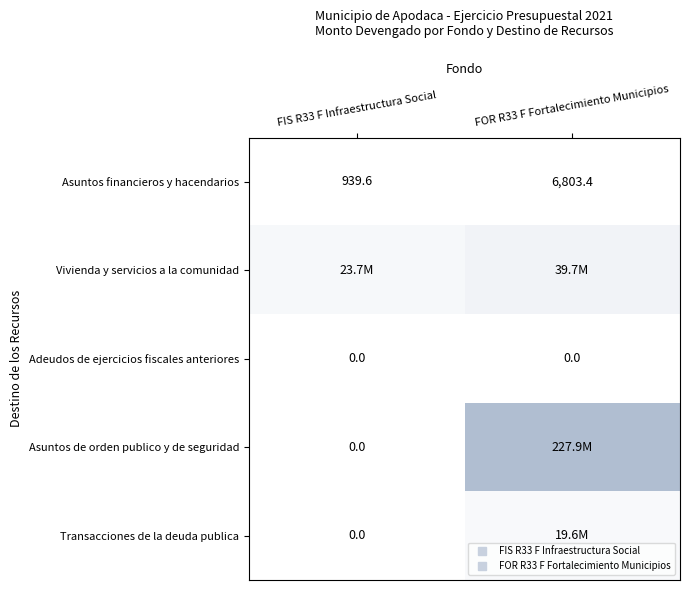

Which series changed the most between FIS R33 F Infraestructura Social and FOR R33 F Fortalecimiento Municipios?

Asuntos de orden publico y de seguridad